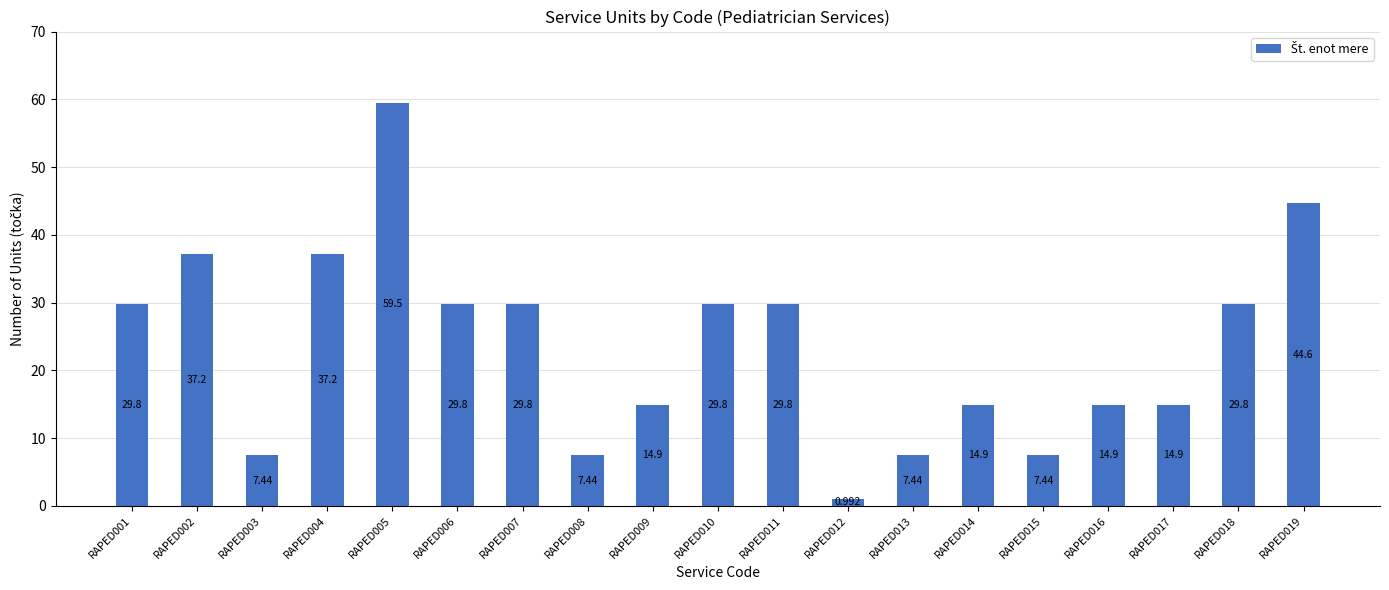

Rank the categories by value from lowest to highest.

RAPED012, RAPED003, RAPED008, RAPED013, RAPED015, RAPED009, RAPED014, RAPED016, RAPED017, RAPED001, RAPED006, RAPED007, RAPED010, RAPED011, RAPED018, RAPED002, RAPED004, RAPED019, RAPED005